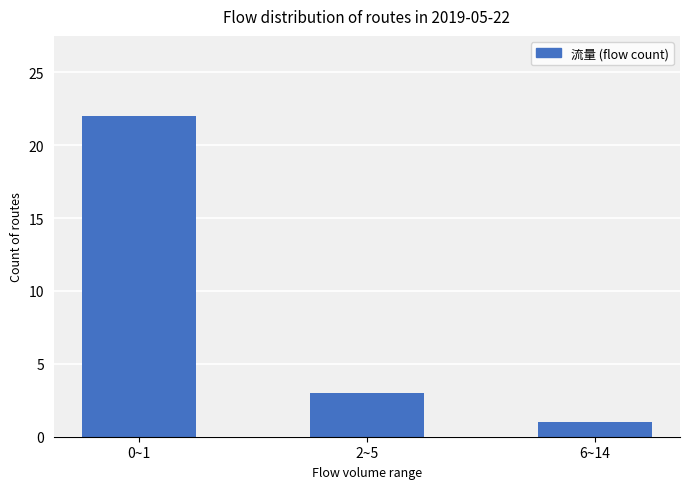

Are the bars grouped side by side (vs. stacked)?

No